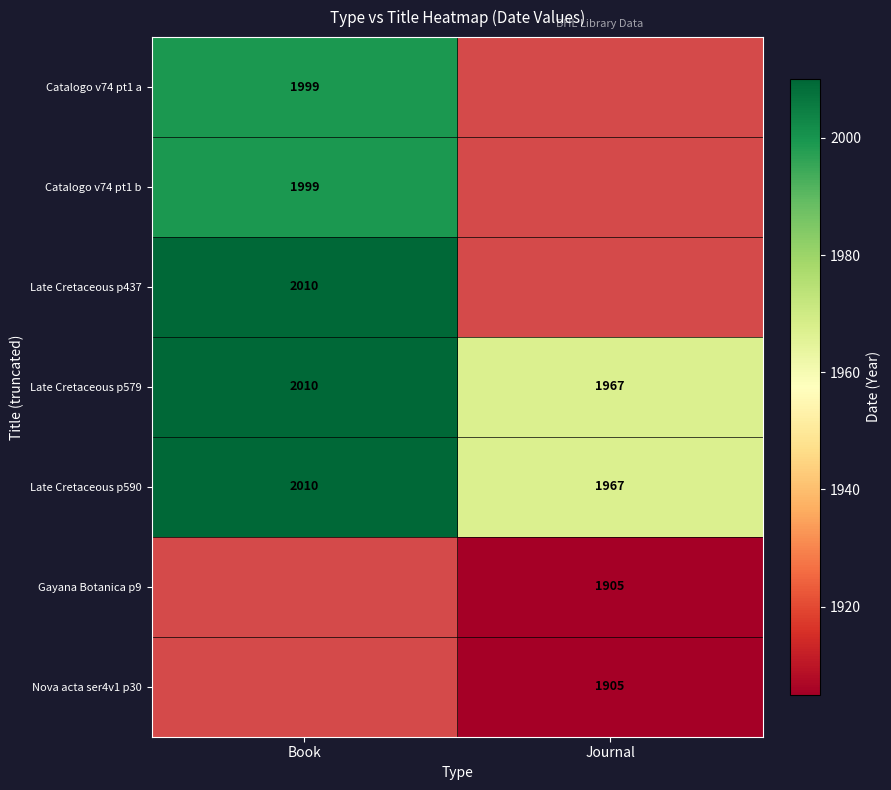

What is the sum of all Late Cretaceous p579 values?

3977